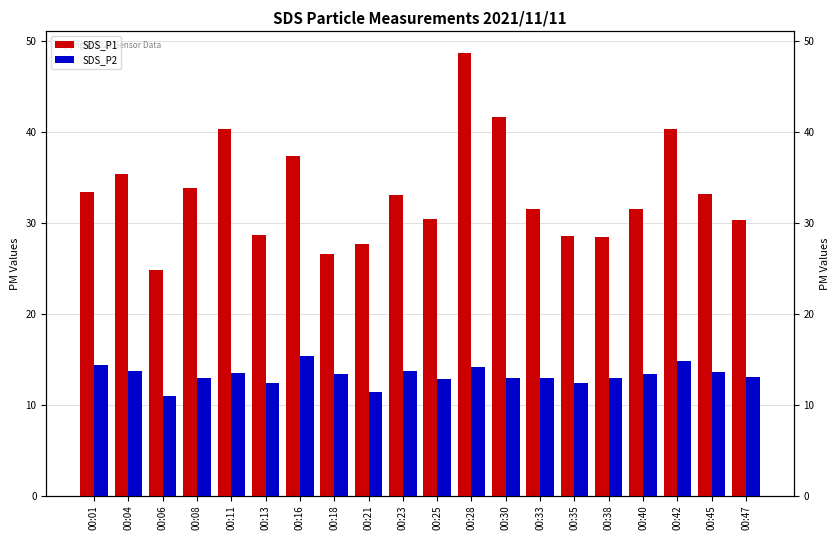

Count the number of data series in this chart.

2